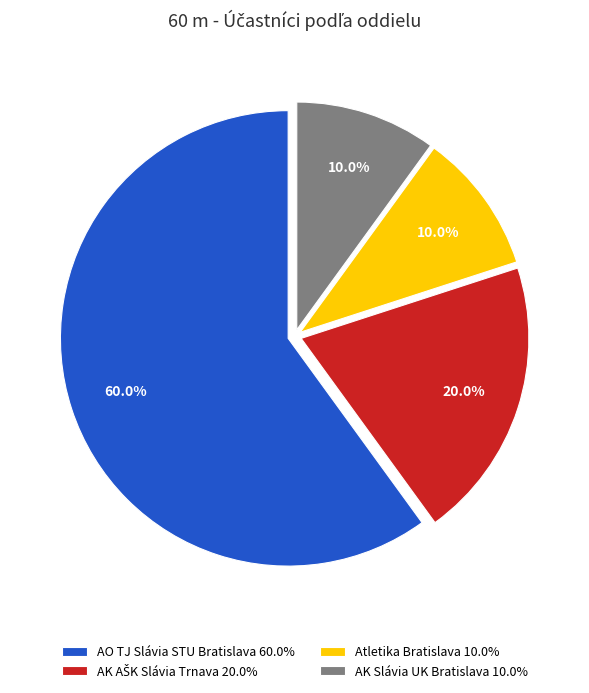

What percentage do Atletika Bratislava 10.0% and AK Slávia UK Bratislava 10.0% together represent?

20.0%